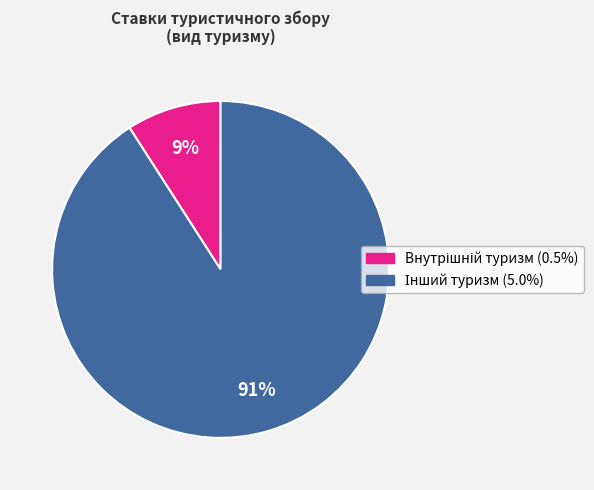

How many slices are in this pie chart?

2